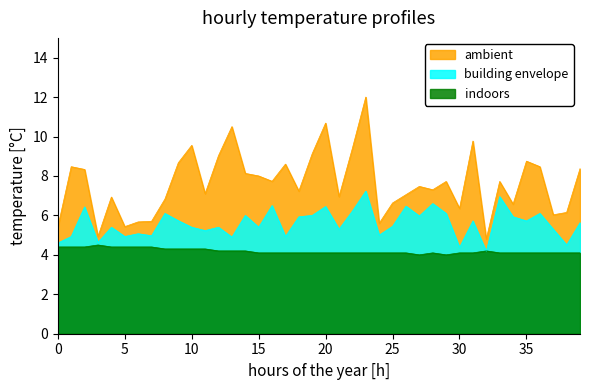

What value does the ambient series have at 15?

8.0